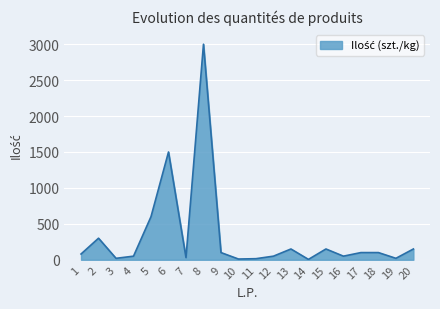

Is it true that the value at 13 is 150?

True